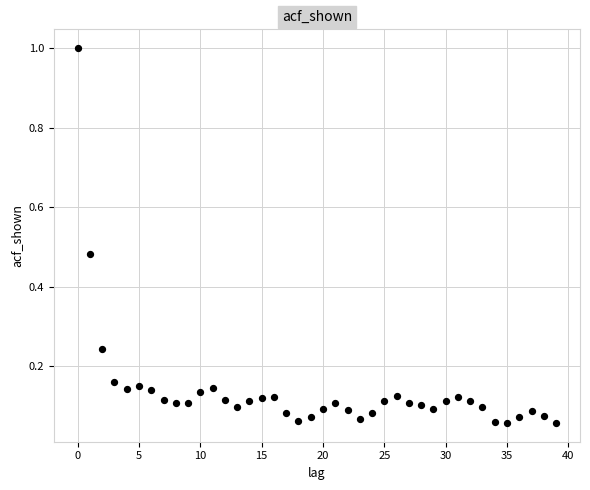

What is the range of Y values (max minus min)?

0.9